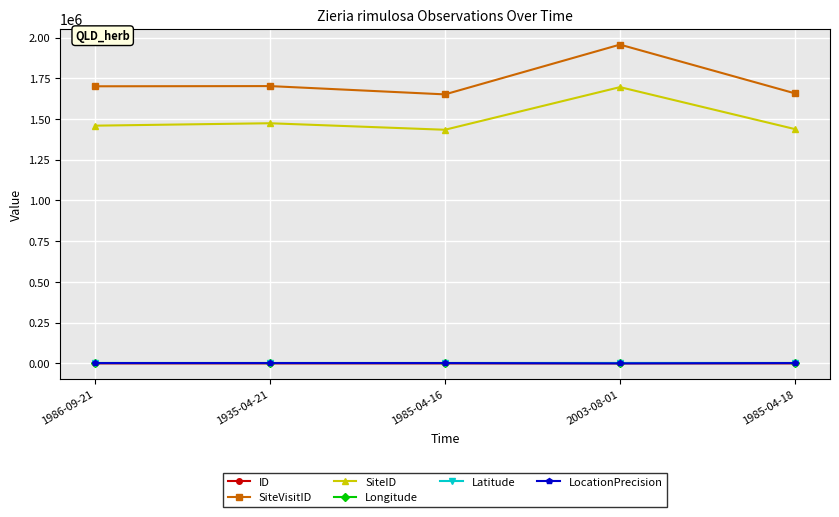

What is the average value of the ID series?

2.0